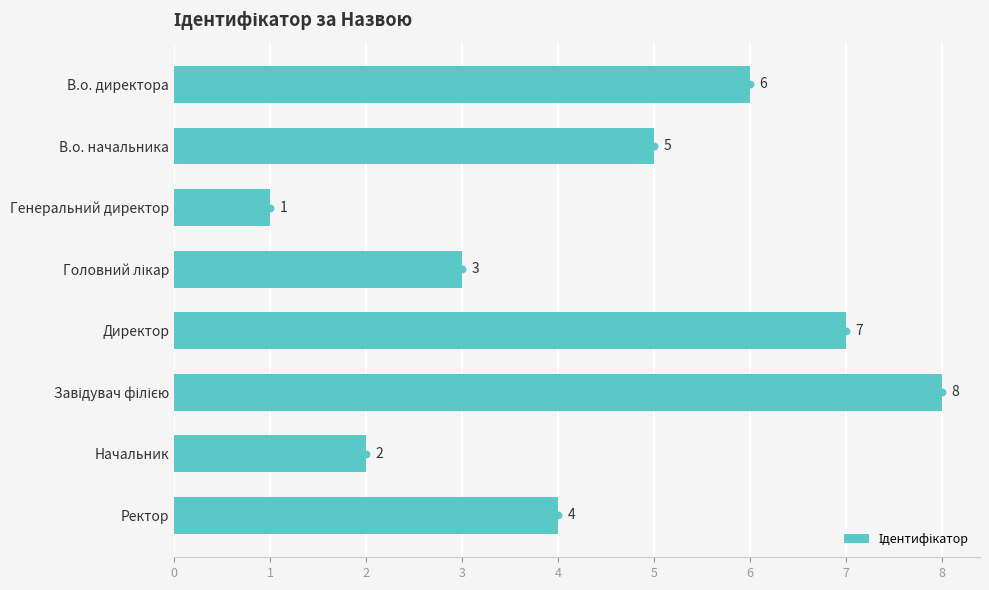

What is the sum of all values?

36